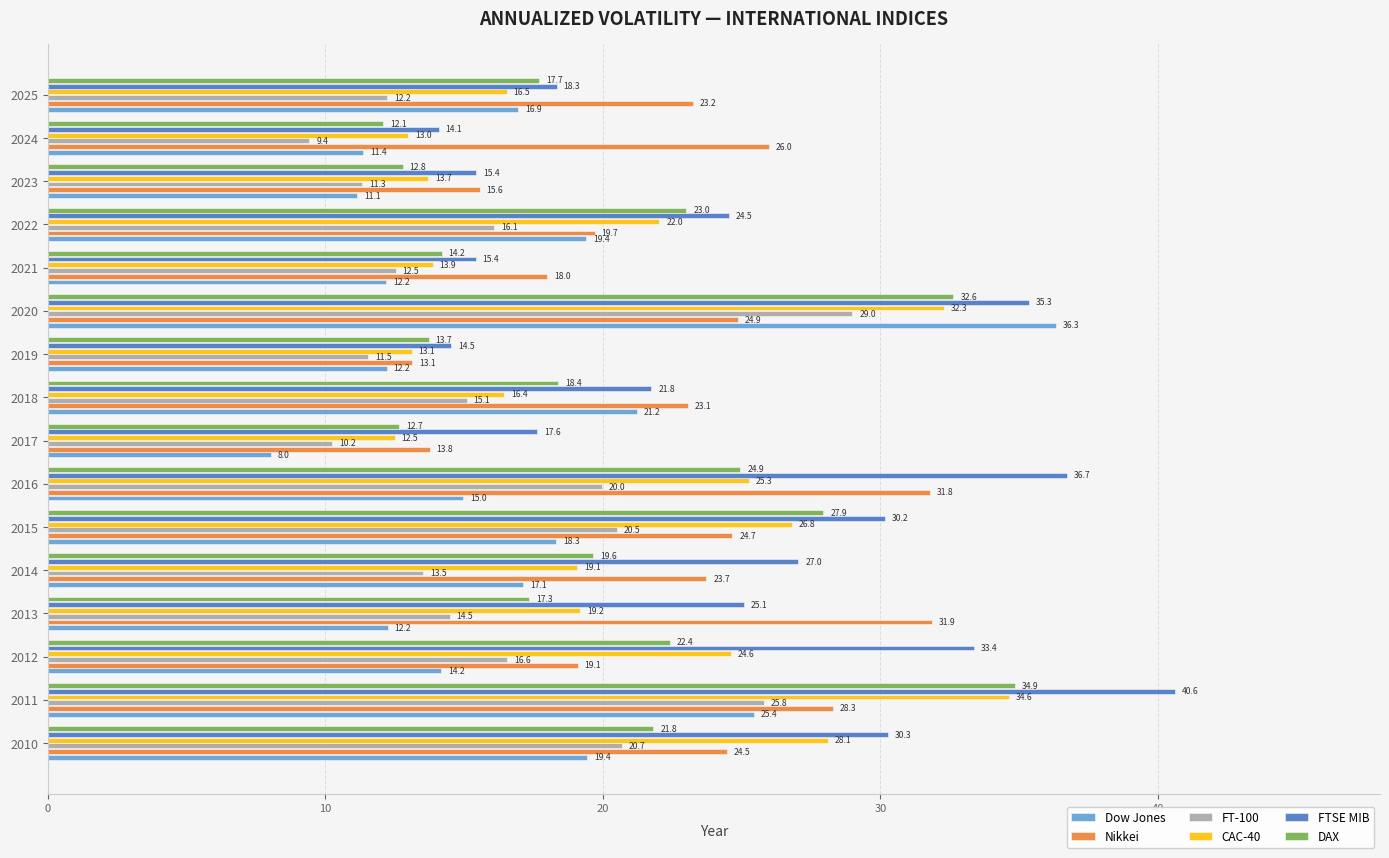

What is the difference between the FT-100 values at 2023 and 2018?

3.8